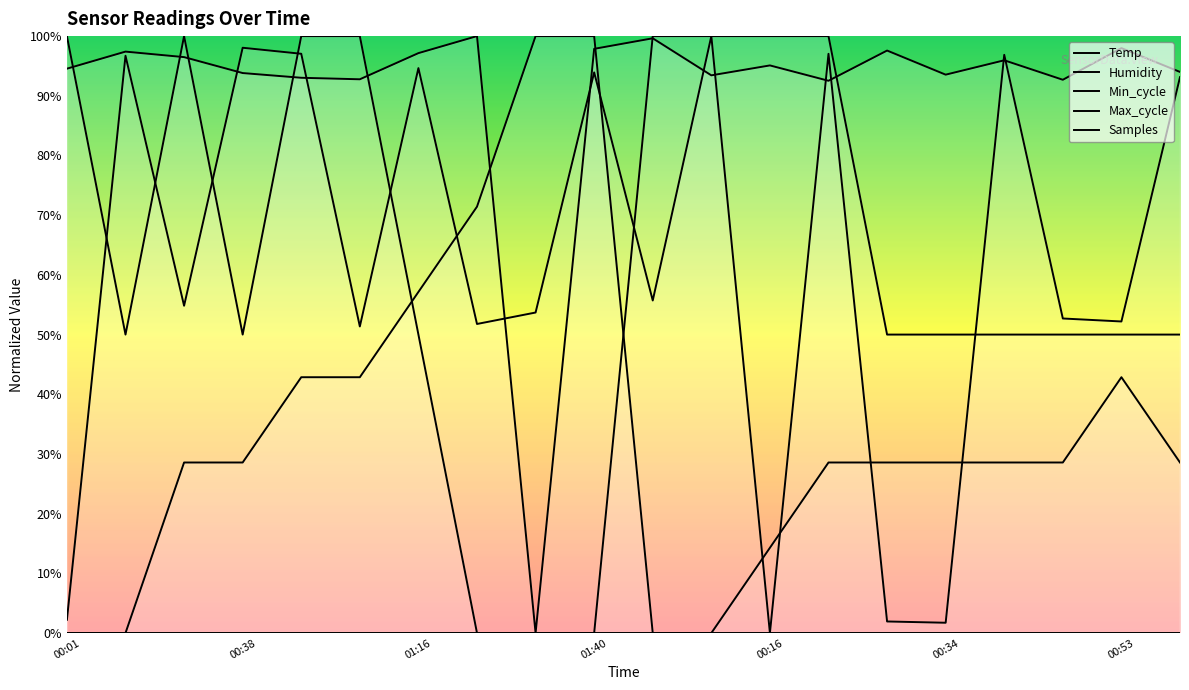

Is the value of Samples at 00:34 greater than the value of Temp at 00:34?

No